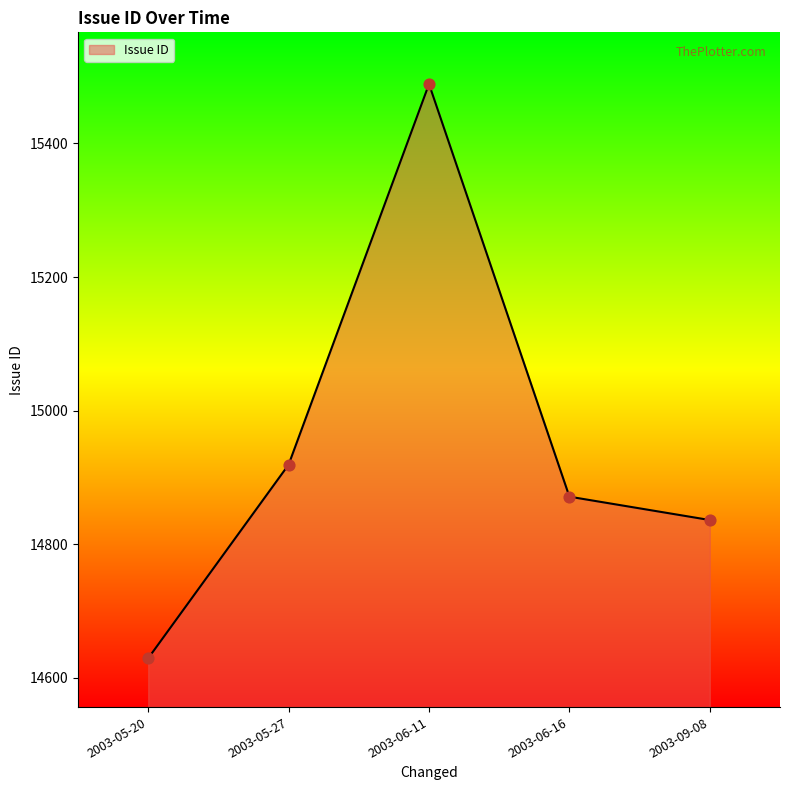

Between 2003-06-11 and 2003-05-20, which is larger?

2003-06-11